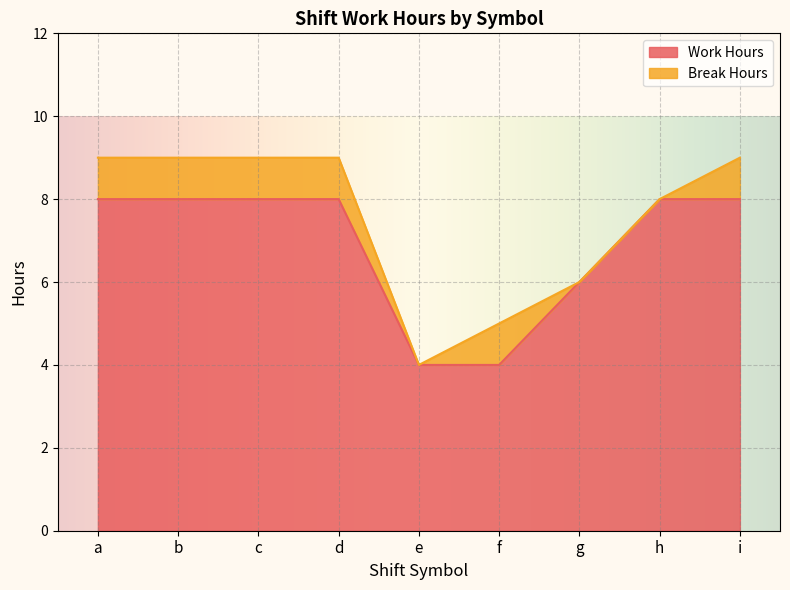

What is the change in value from d to e?

-4.0